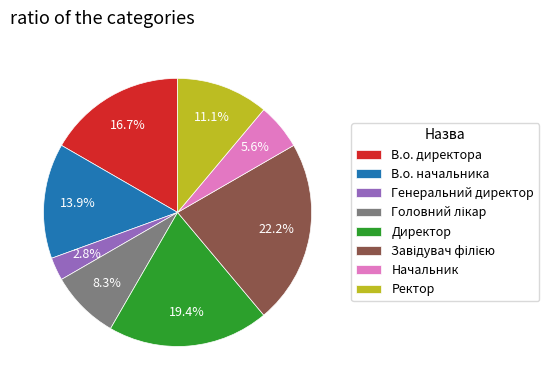

How many slices are in this pie chart?

8